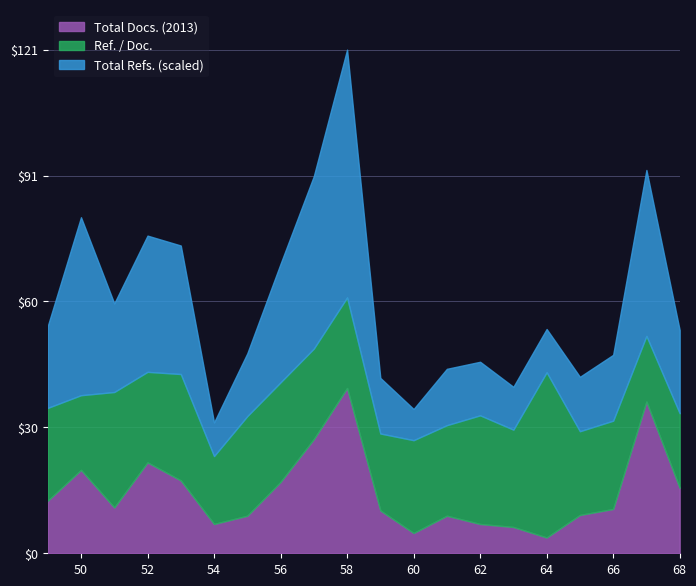

Is it true that Total Docs. (2013) equals 10.9 at 52?

False